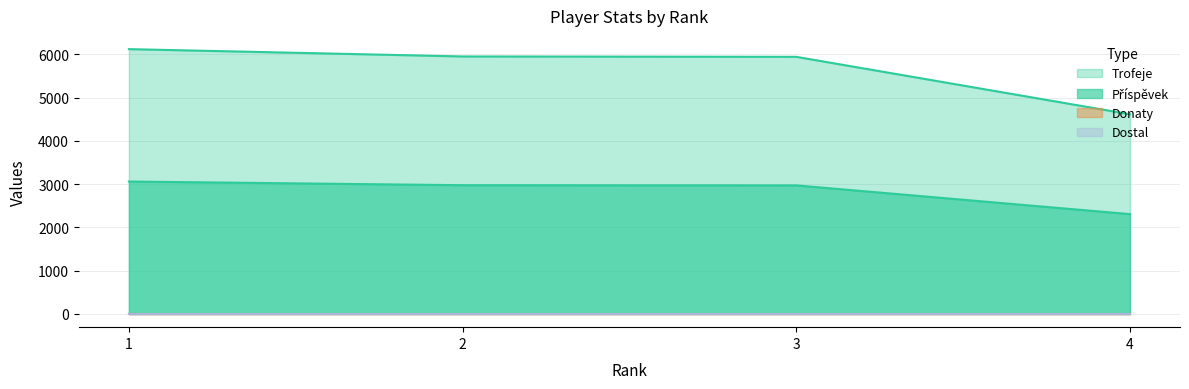

True or false: Příspěvek and Trofeje intersect in this chart.

False